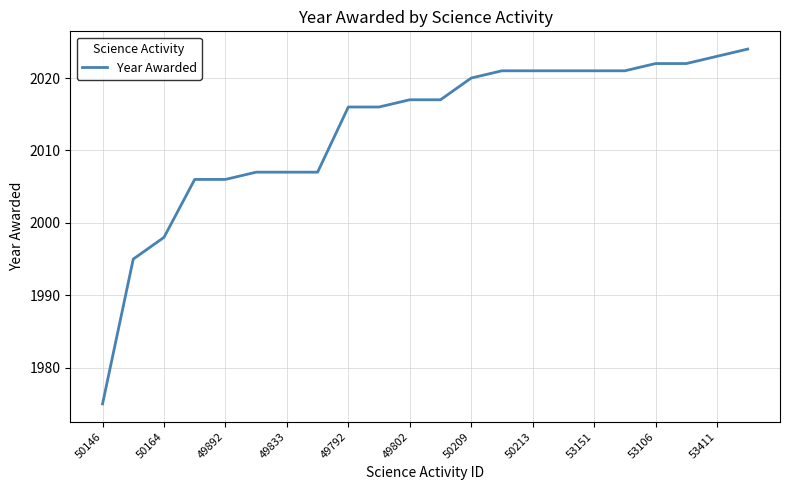

Reading left to right, what are all the values shown in this chart?

1975	1995	1998	2006	2006	2007	2007	2007	2016	2016	2017	2017	2020	2021	2021	2021	2021	2021	2022	2022	2023	2024